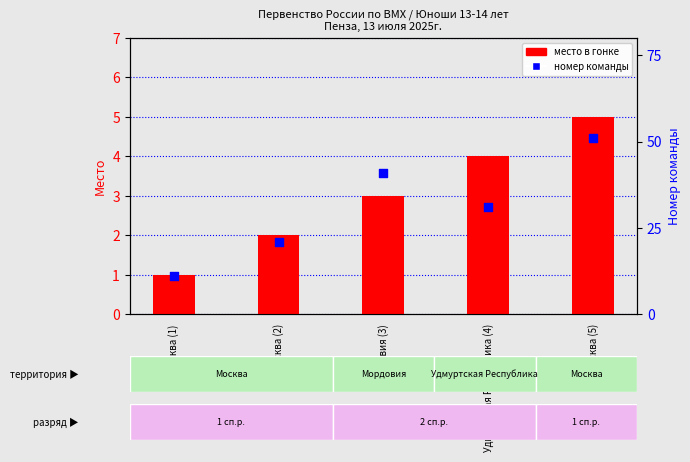

Which series has the largest total across all categories?

номер команды (team number)